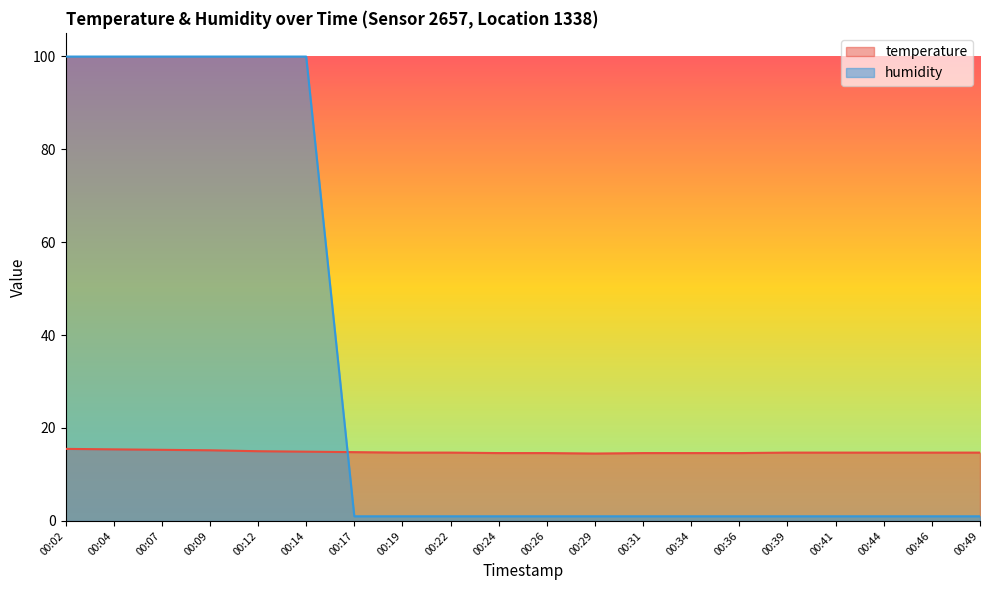

How many data points in humidity are above 1?

6